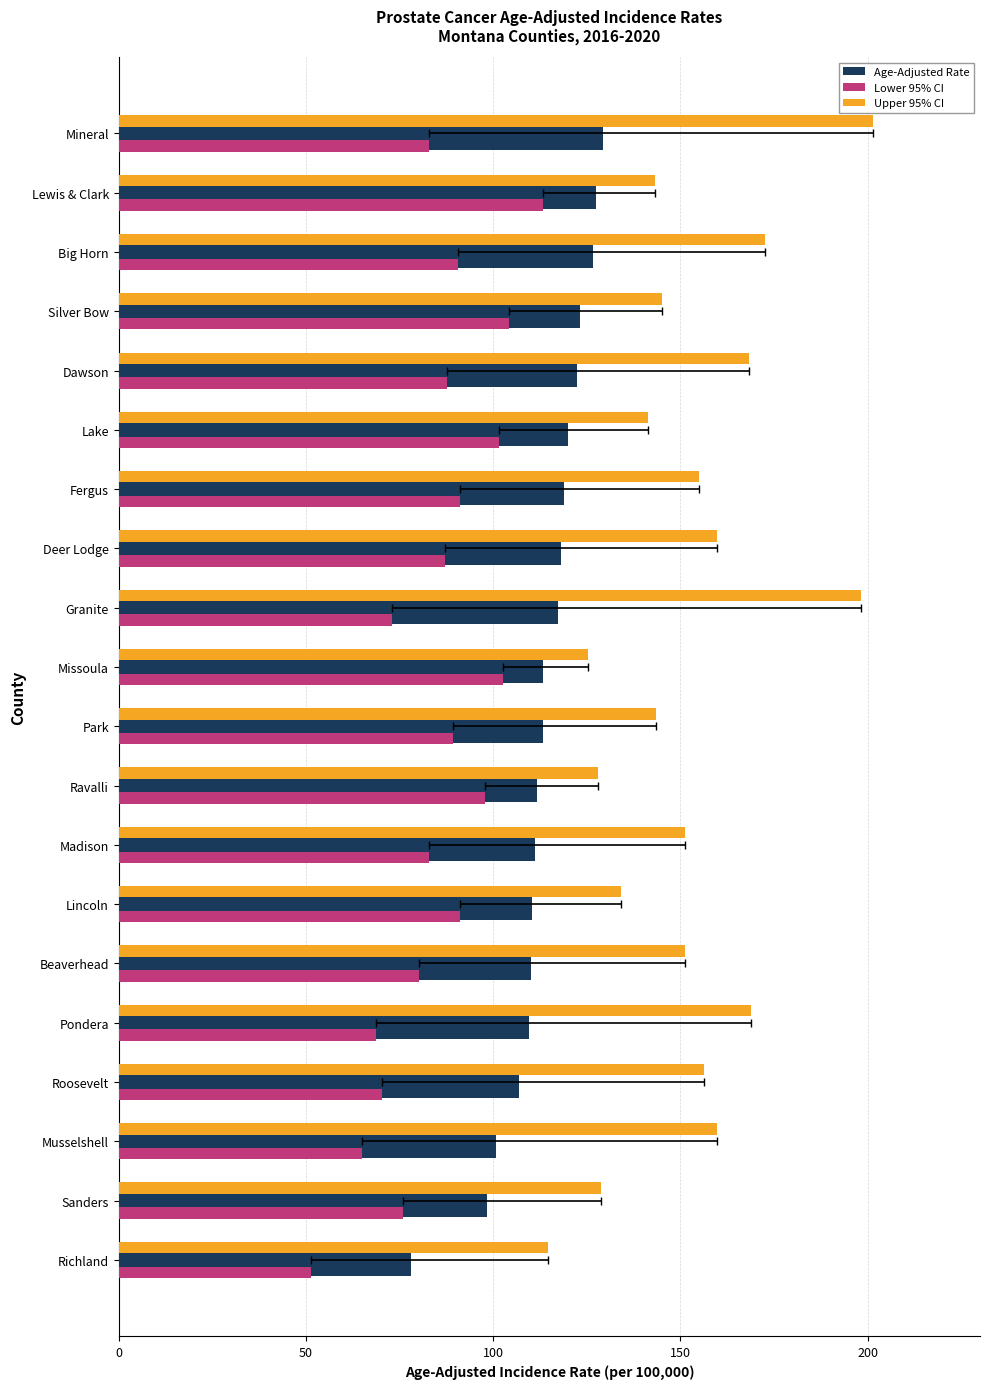

Does the chart contain any negative values?

No